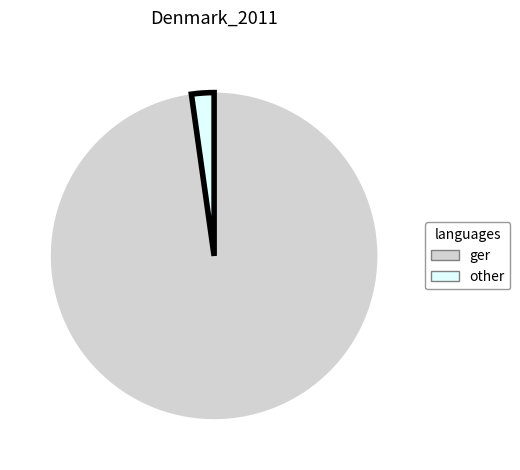

Count the number of slices in the pie.

2